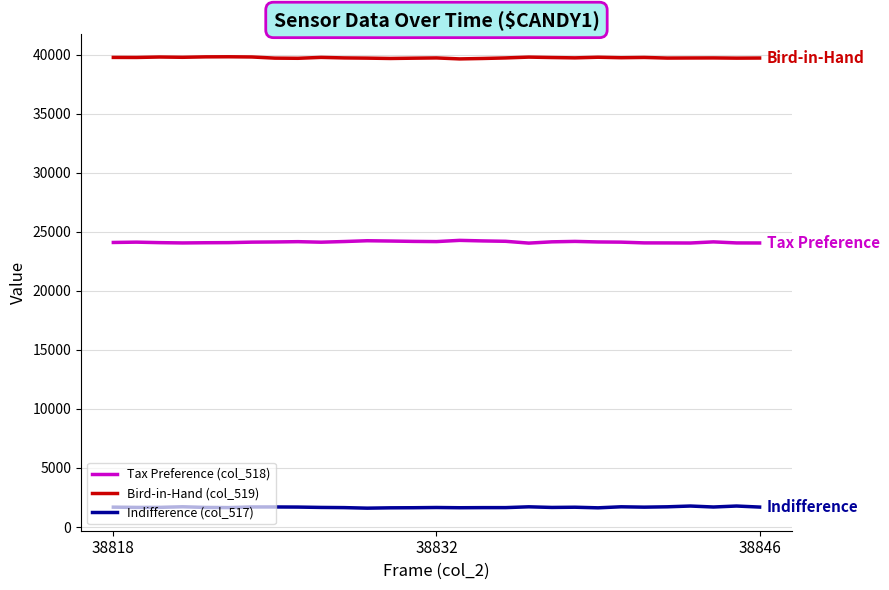

Which series has the largest total across all categories?

Bird-in-Hand (col_519)